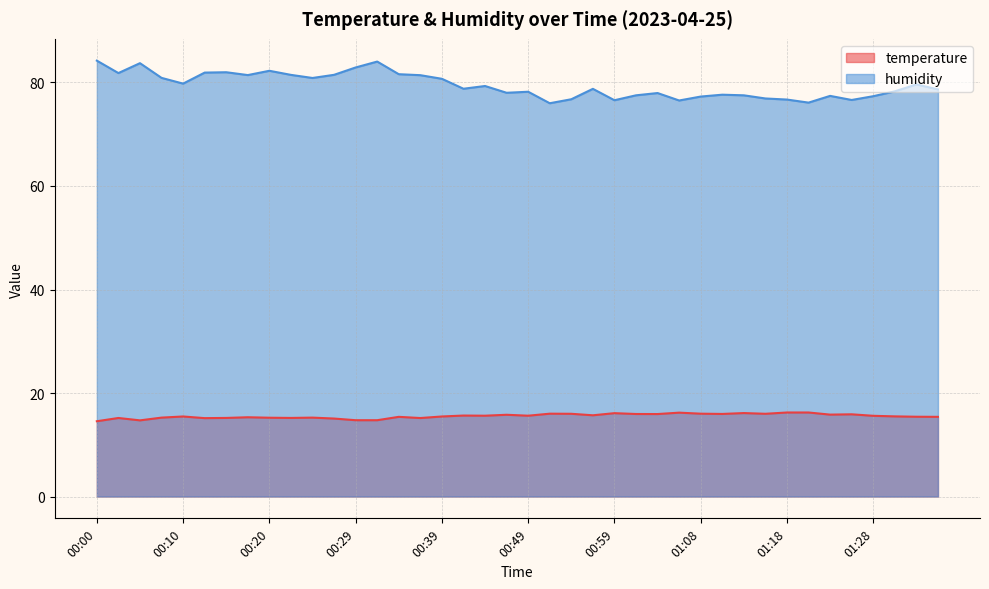

What position from the left is 00:17?

8